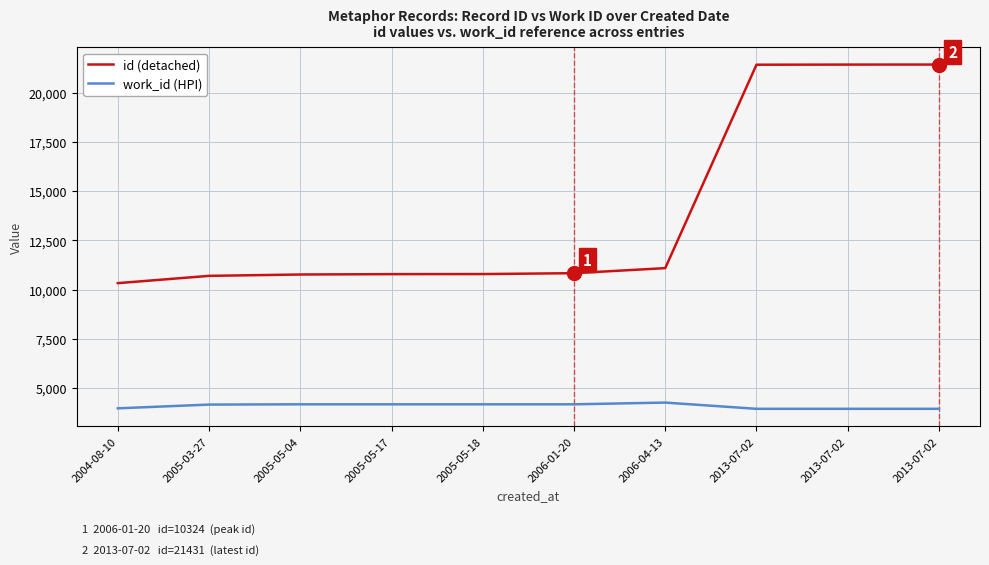

Does the chart have visible grid lines?

Yes